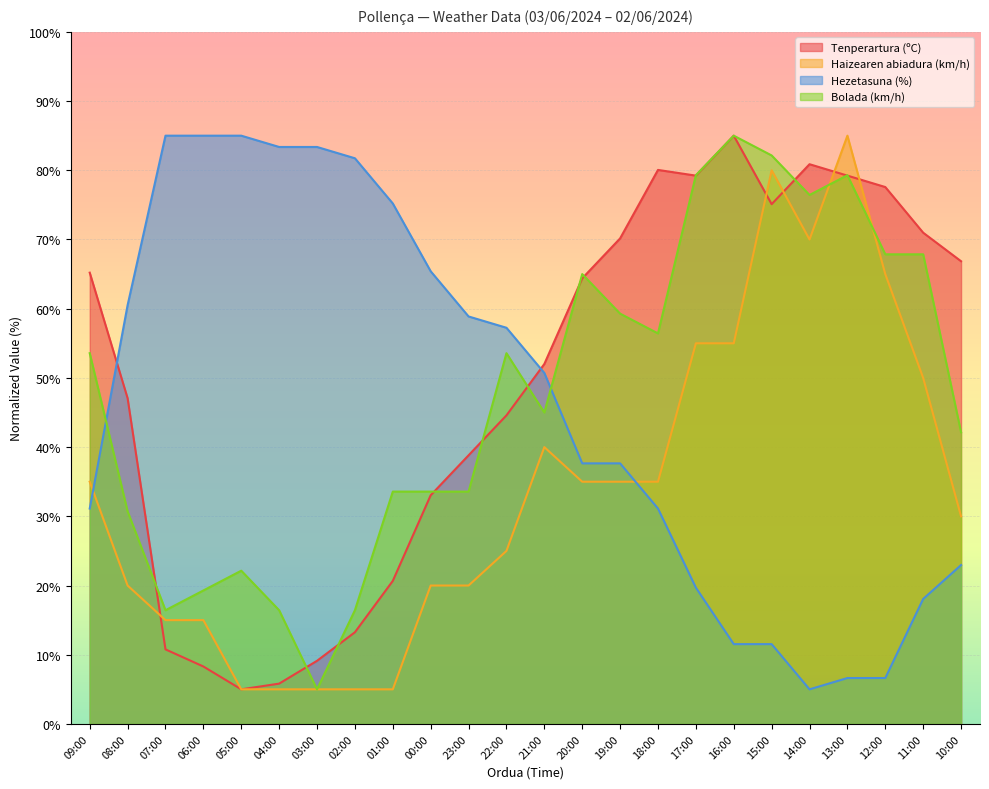

Does the chart display data point markers on the line(s)?

No